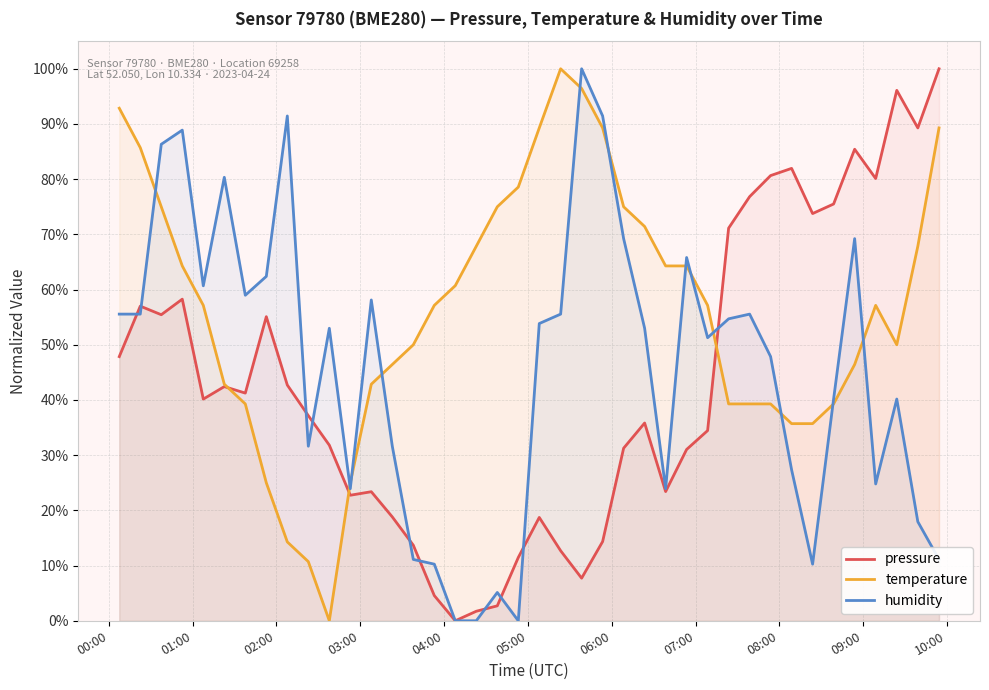

What is the maximum value for pressure?

100.0